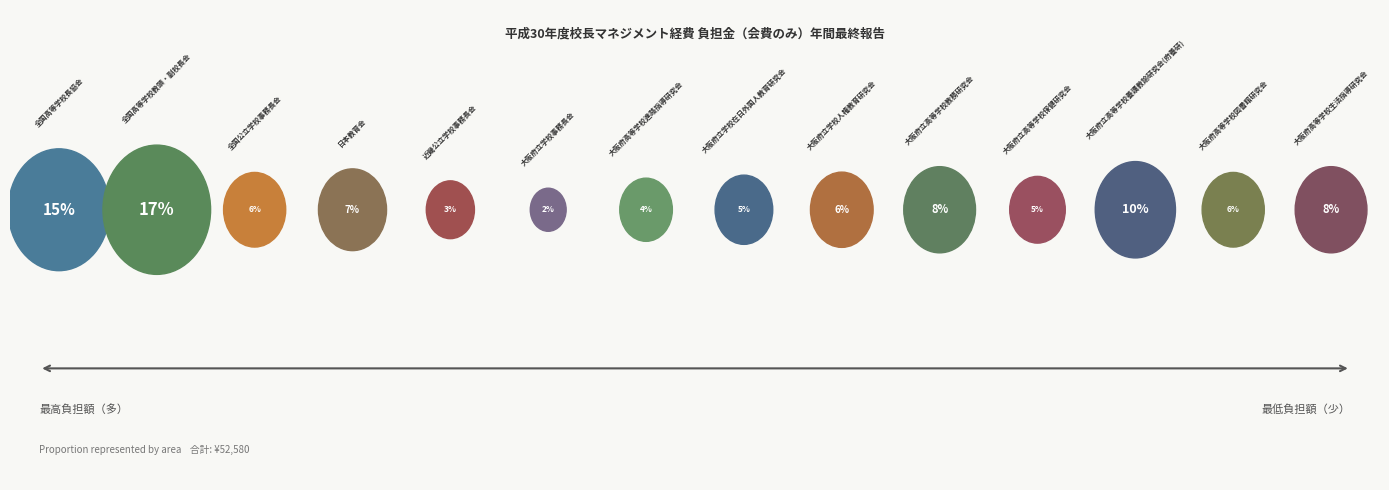

To the nearest percent, what is the difference between the 大阪府立学校在日外国人教育研究会 and 全国高等学校教頭・副校長会 slice percentages?

12%